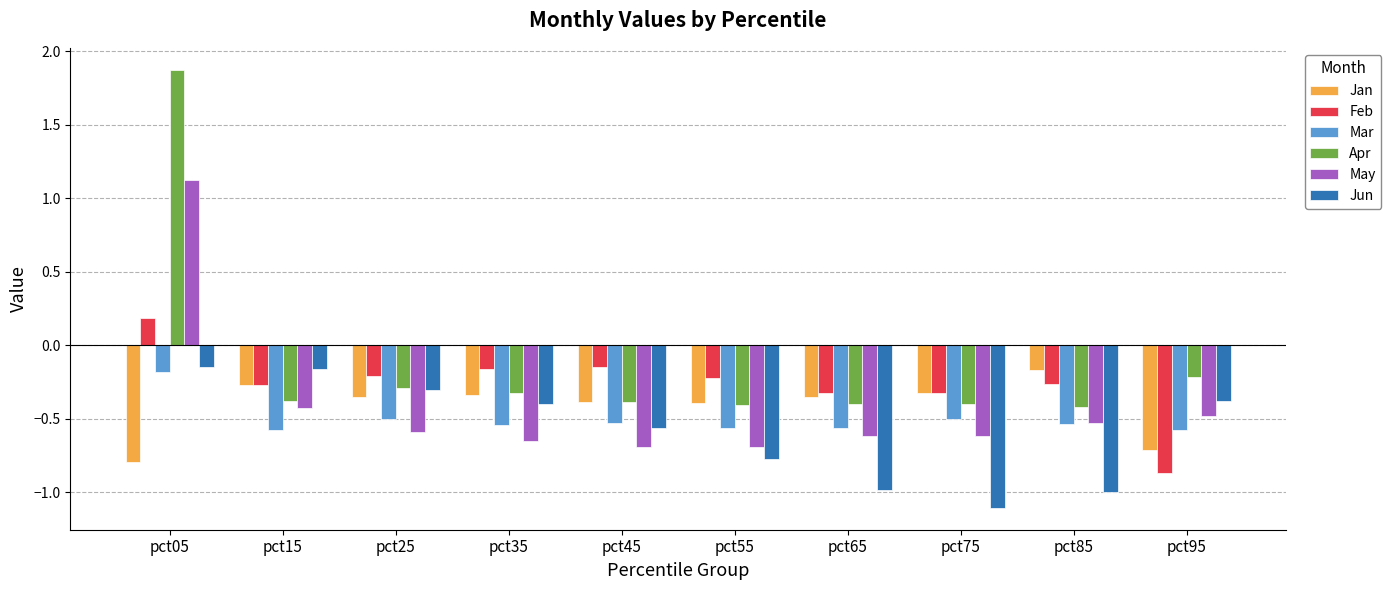

What is the greatest value displayed?

1.9